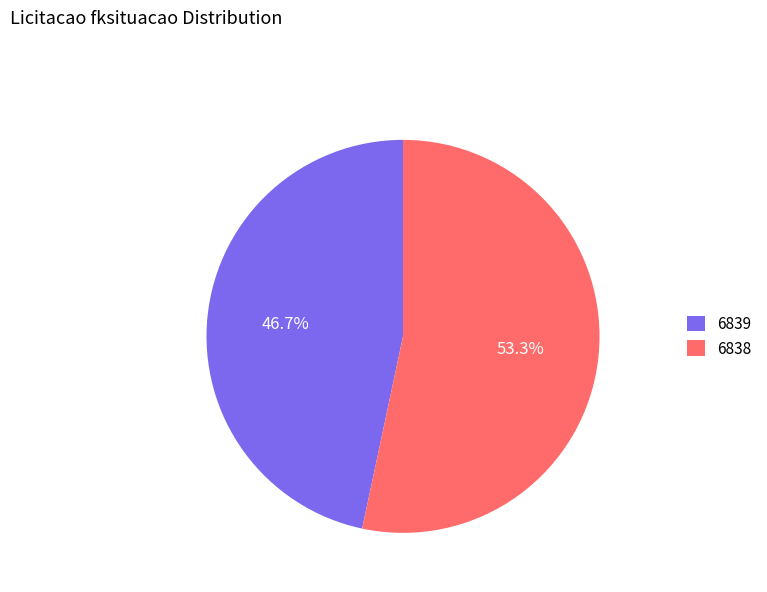

How many segments does this pie chart have?

2